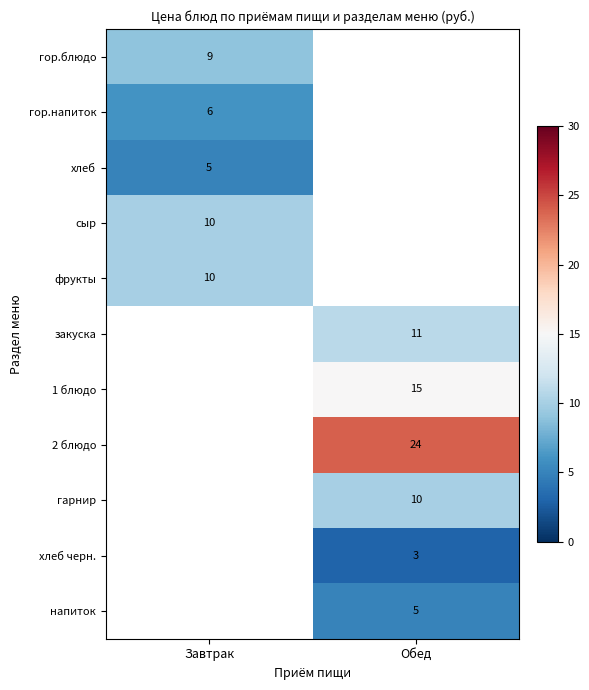

What is the greatest value displayed?

24.0